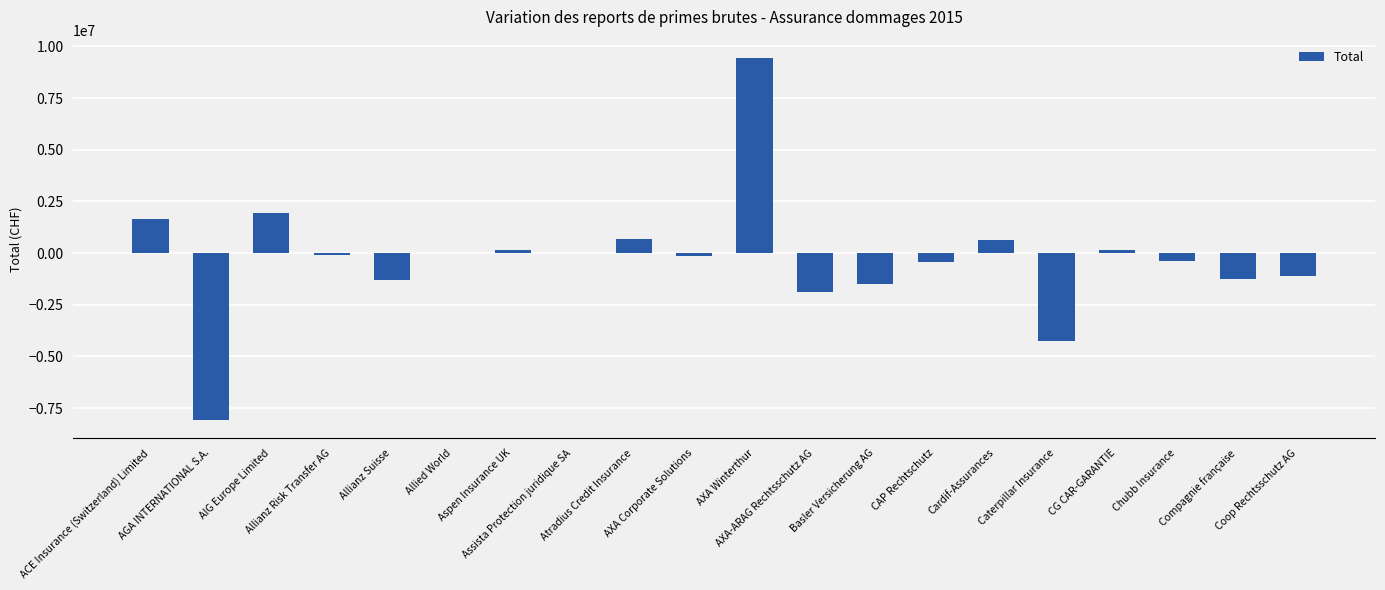

Which category has the highest value across all series?

AXA Winterthur